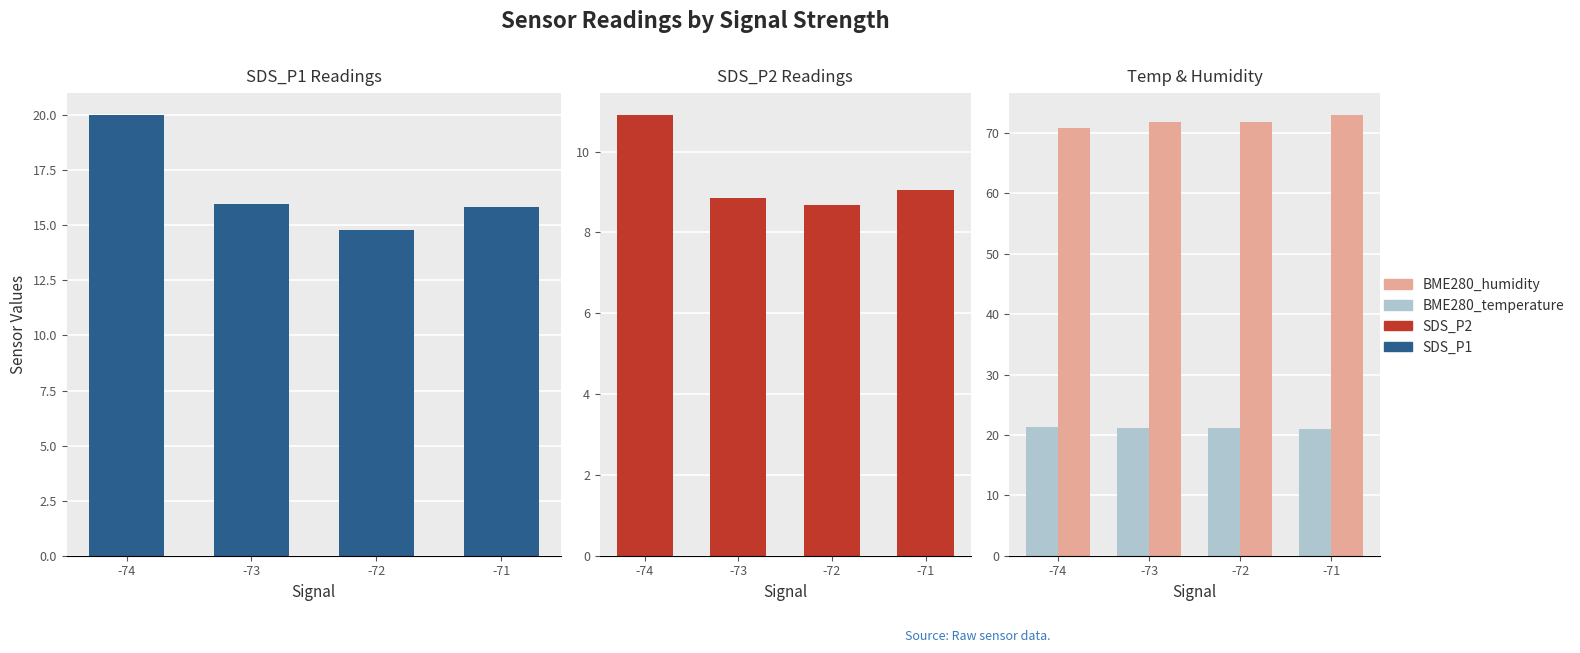

At which category is the sum across all series the highest?

-74